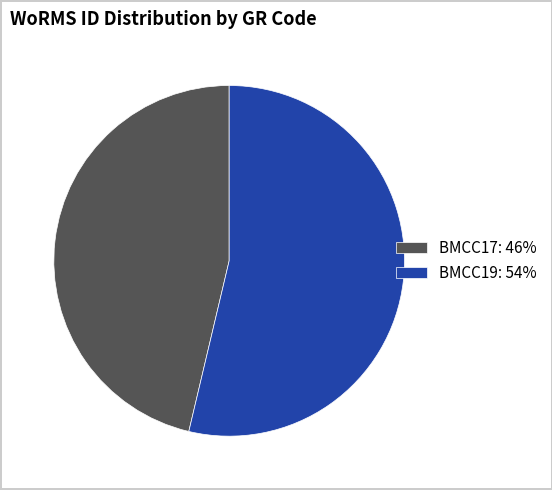

True or false: BMCC17 accounts for 34% of the total.

False